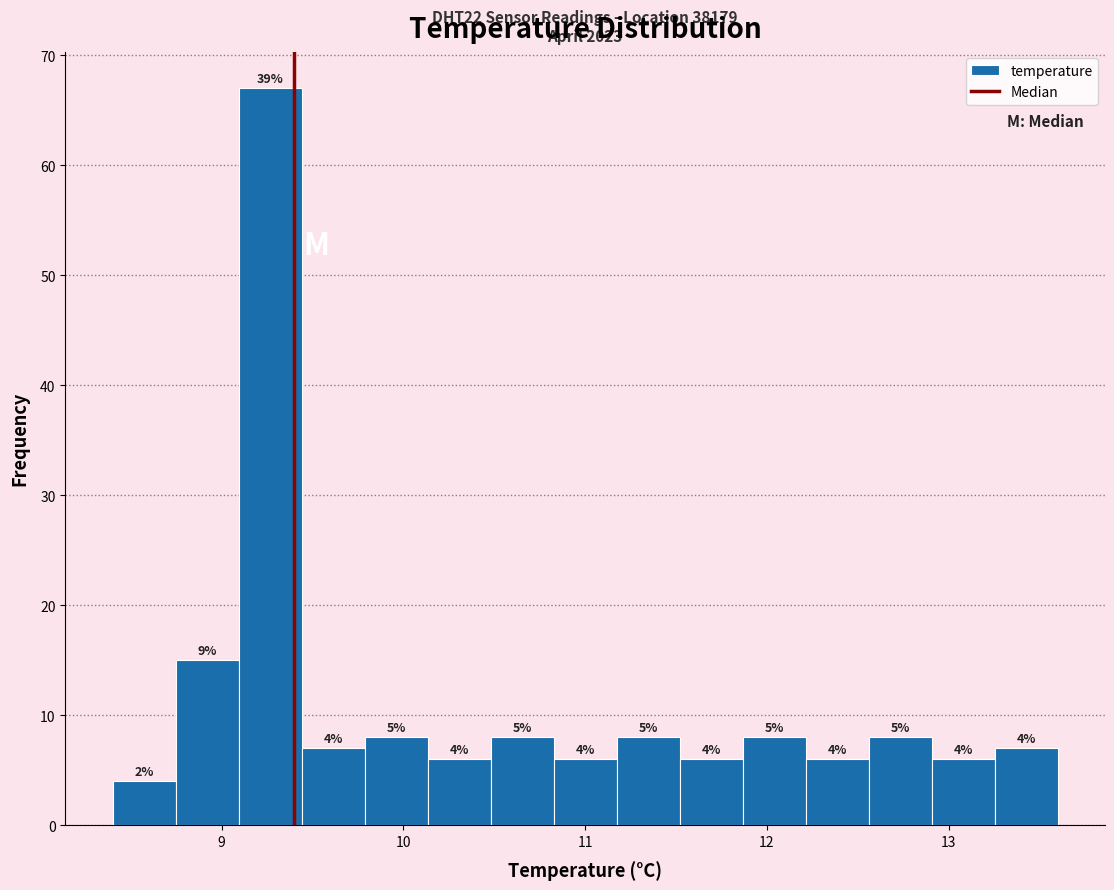

Read against the x-axis, roughly where is the centre of the tallest bar?

9.3